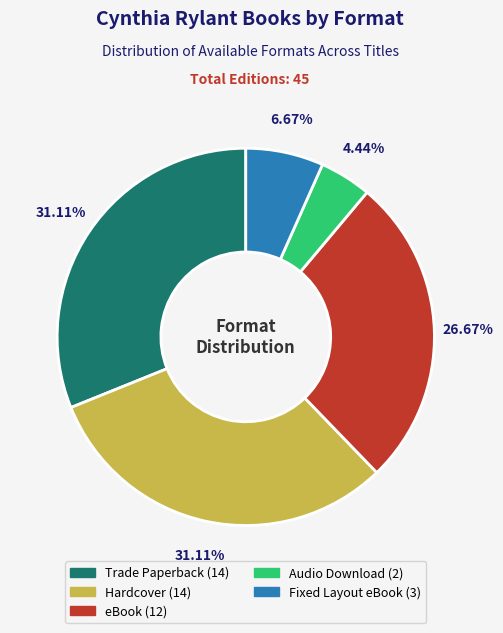

To the nearest percent, what percentage of the pie is Fixed Layout eBook?

7%